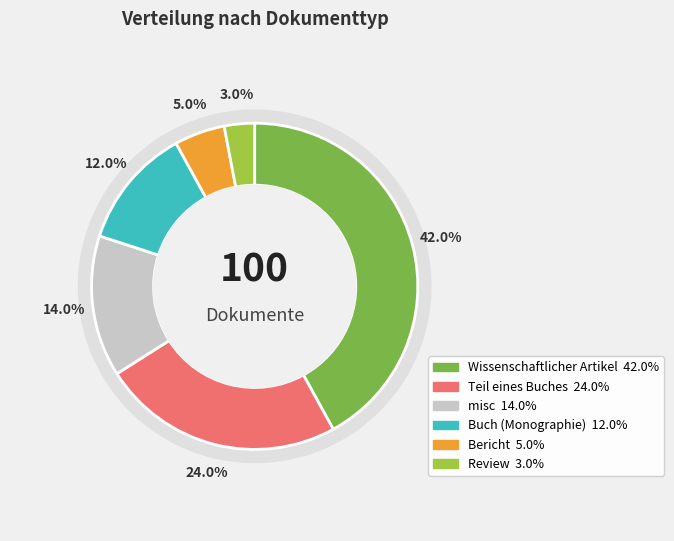

Is there any slice that represents more than half of the pie?

No